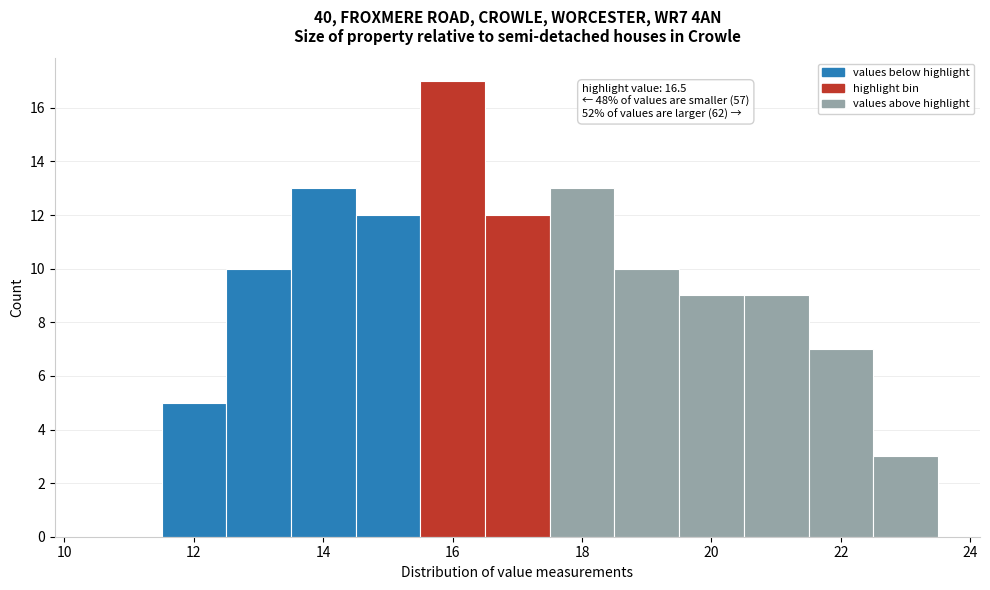

Over which range of the x-axis is the bar tallest?

15.5 to 16.5